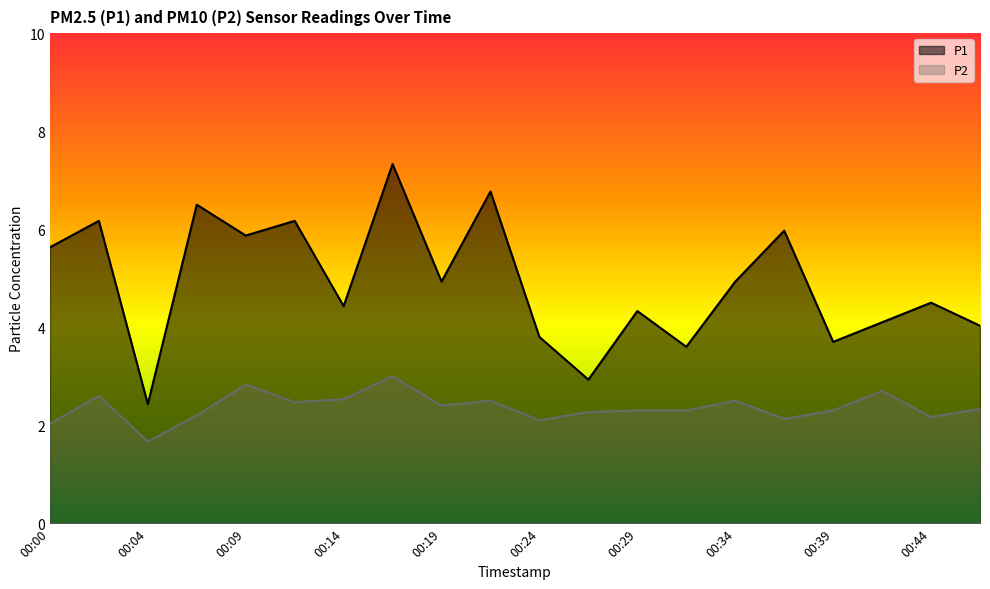

Reading left to right, transcribe all the data shown in this chart.

P1: 5.6	6.2	2.4	6.5	5.9	6.2	4.4	7.3	4.9	6.8	3.8	2.9	4.3	3.6	4.9	6.0	3.7	4.1	4.5	4.0
P2: 2.0	2.6	1.7	2.2	2.8	2.5	2.5	3.0	2.4	2.5	2.1	2.3	2.3	2.3	2.5	2.1	2.3	2.7	2.2	2.3